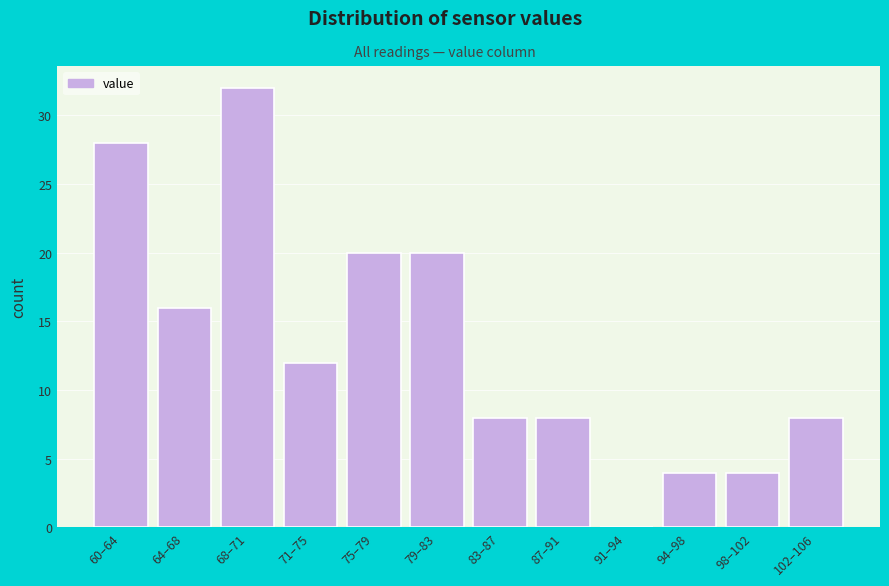

Reading left to right, what are all the values shown in this chart?

60–64=28	64–68=16	68–71=32	71–75=12	75–79=20	79–83=20	83–87=8	87–91=8	91–94=0	94–98=4	98–102=4	102–106=8